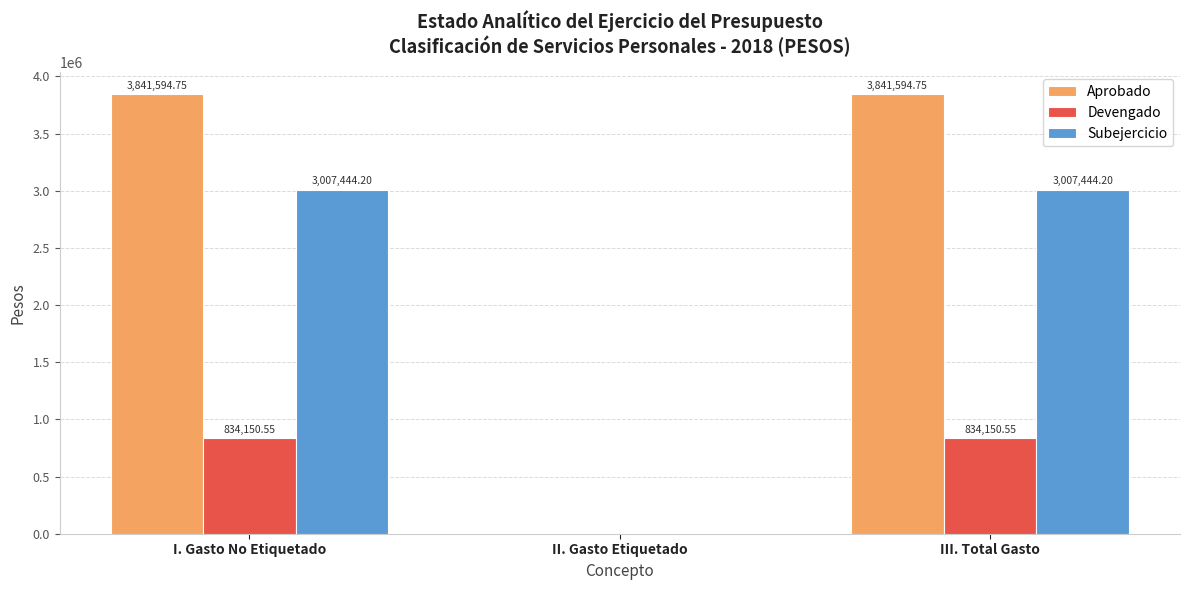

How many distinct data groups are displayed?

3